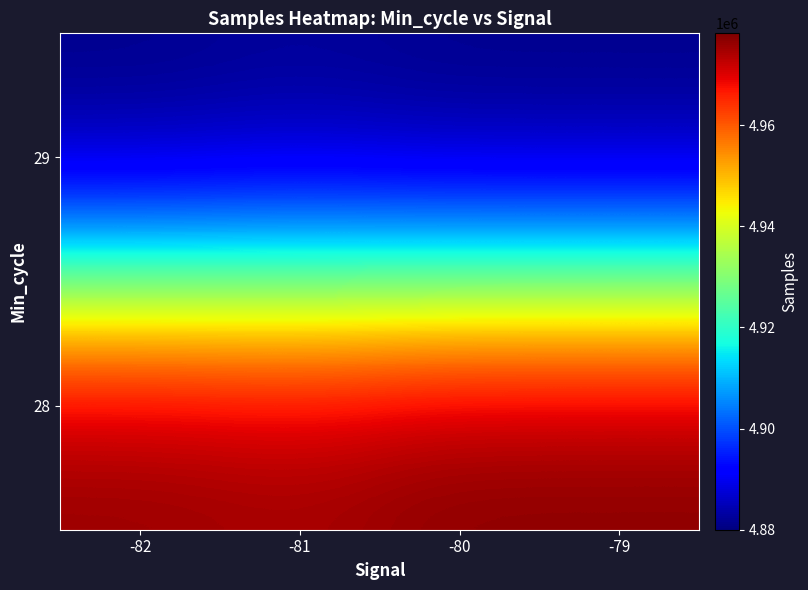

What is the maximum value shown in the chart?

4978183